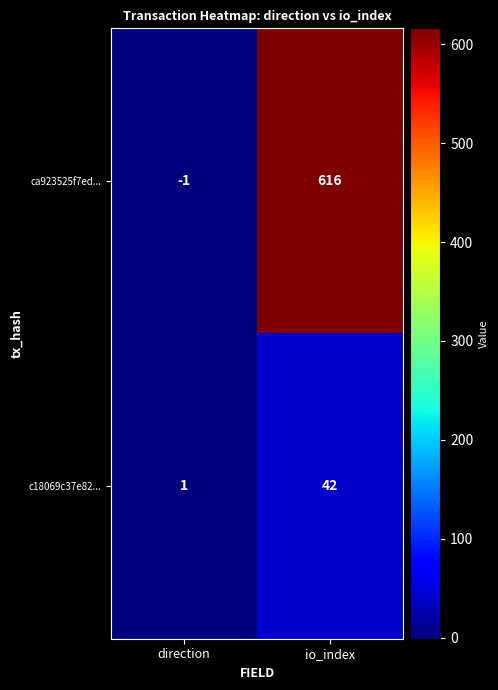

What is the difference between the maximum and minimum values in the c18069c37e82... series?

41